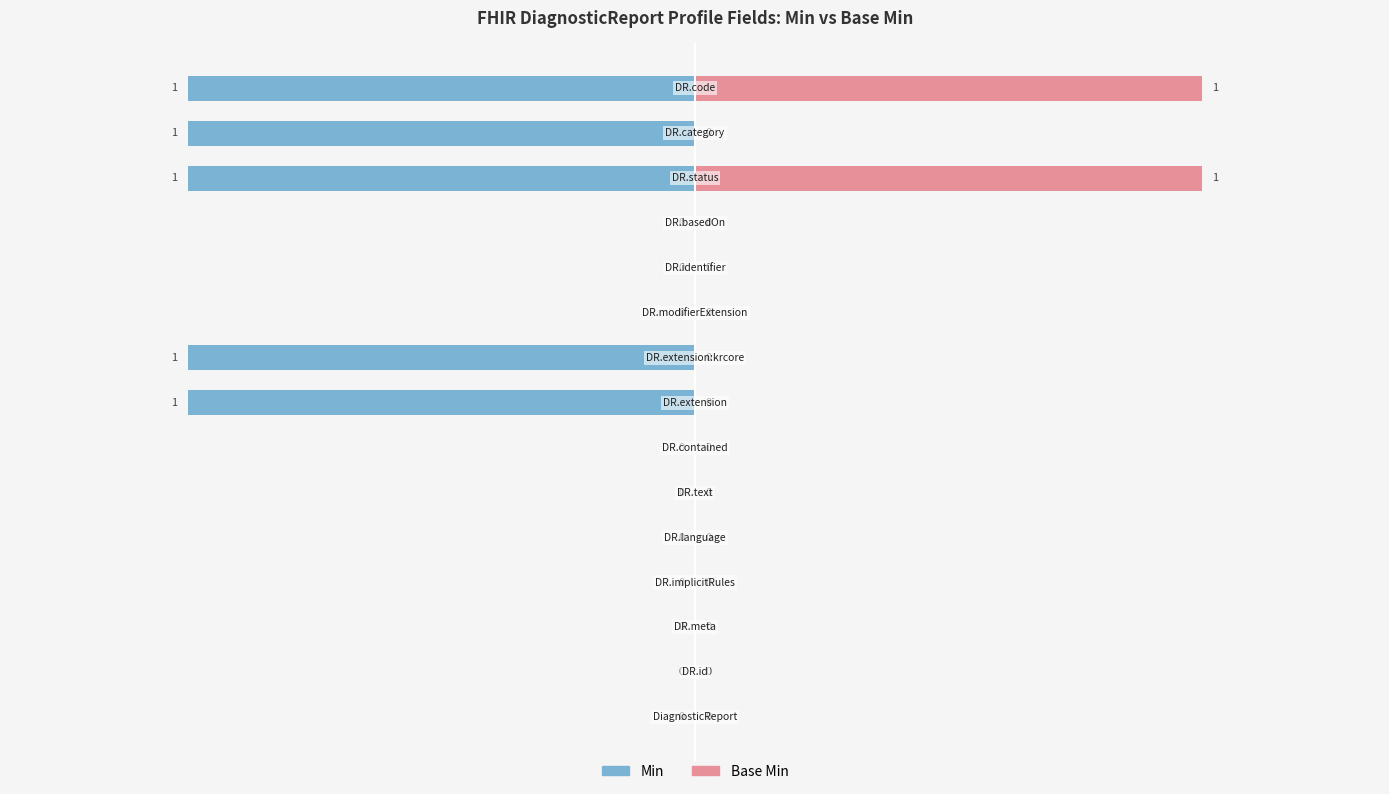

Reading left to right, transcribe all the data shown in this chart.

Min: 0	0	0	0	0	0	0	1	1	0	0	0	1	1	1
Base Min: 0	0	0	0	0	0	0	0	0	0	0	0	1	0	1